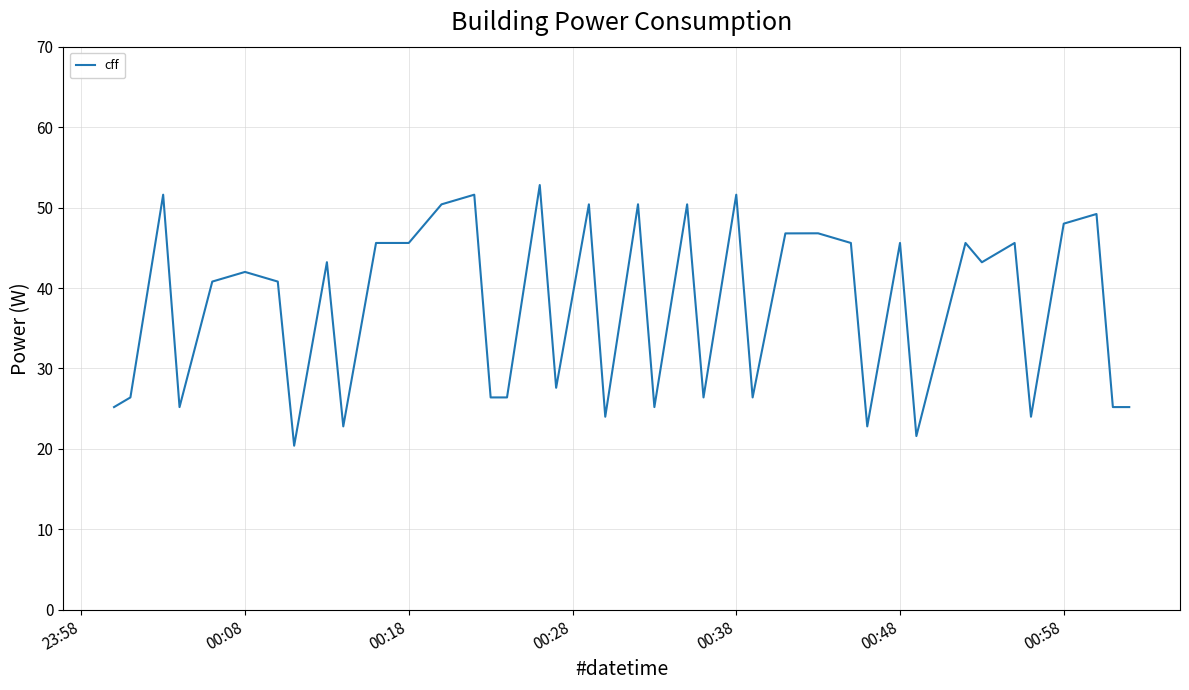

What is the smallest value displayed?

20.4